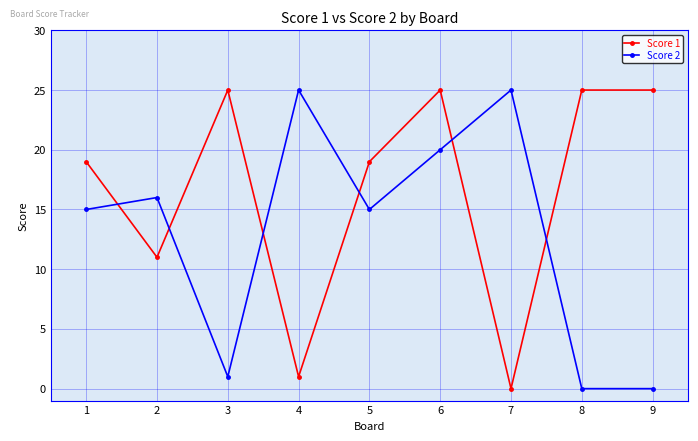

What is the spread (max minus min) of values at 4?

24